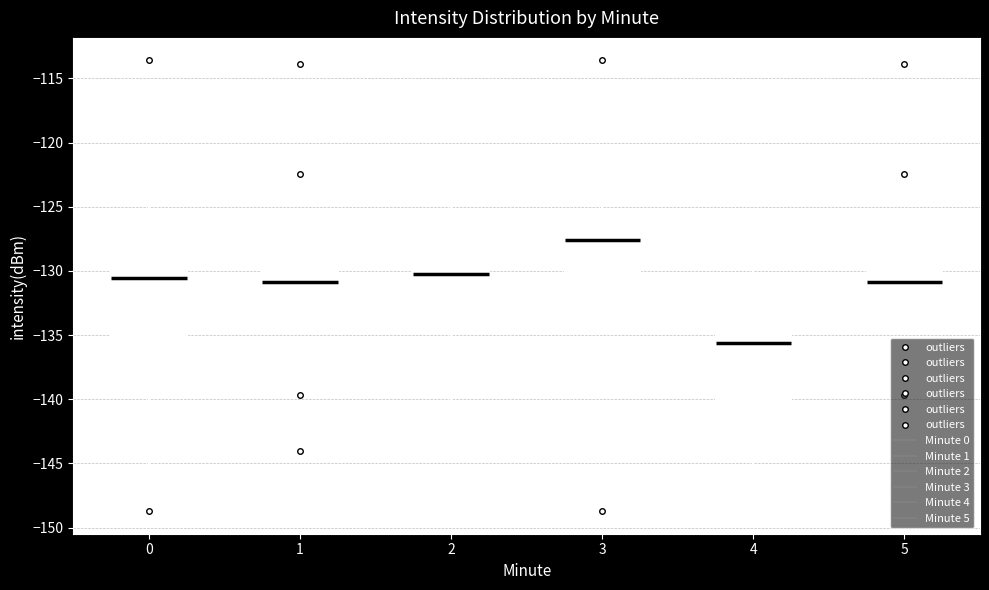

Comparing the boxes themselves (not the whiskers), which one is the tallest?

4